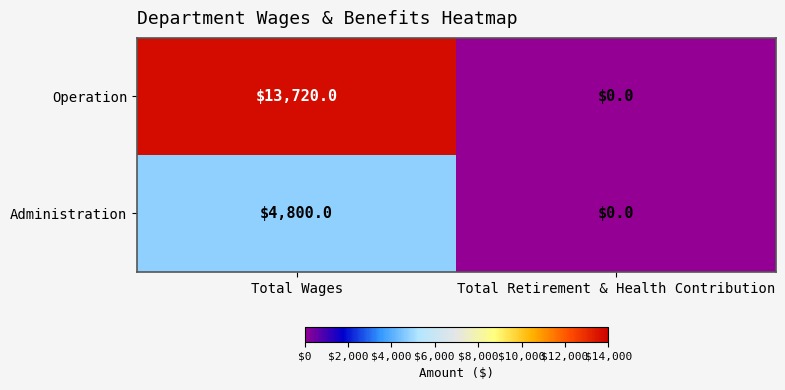

The Administration series shows 4800 at Total Wages. True or false?

True